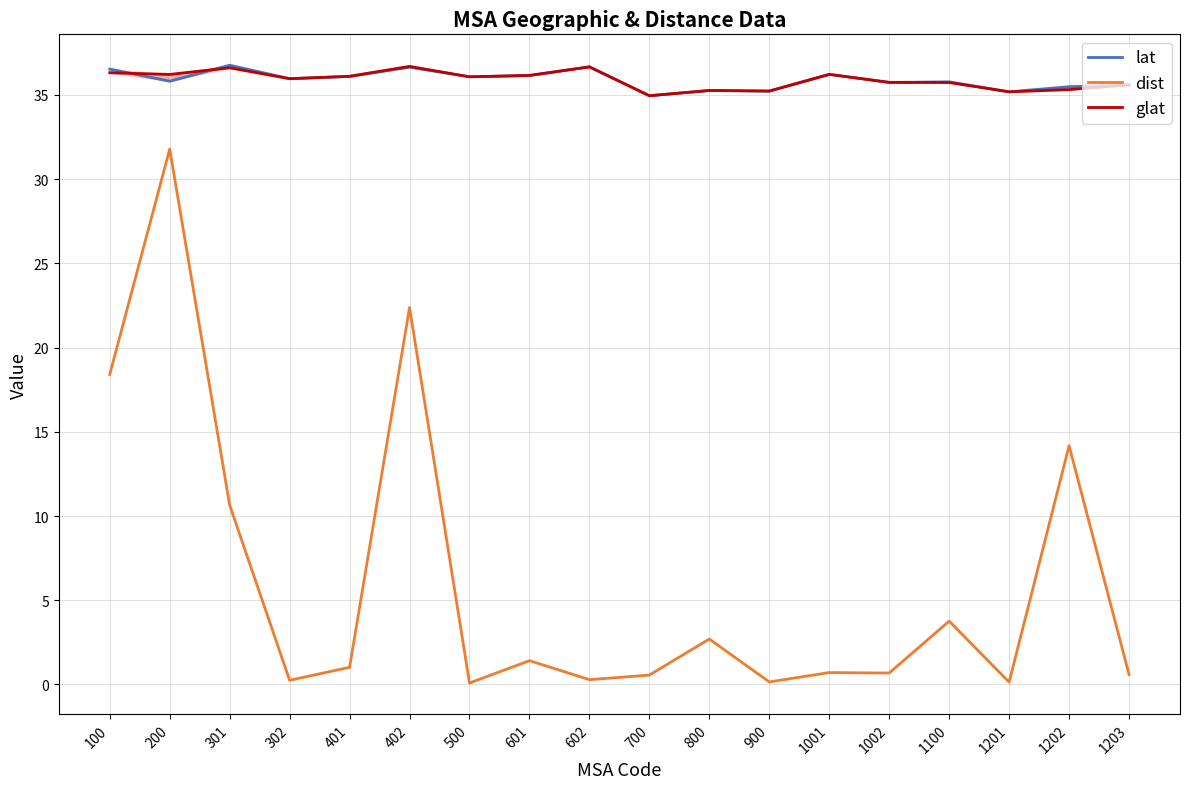

How many values in the dist series exceed 1?

9